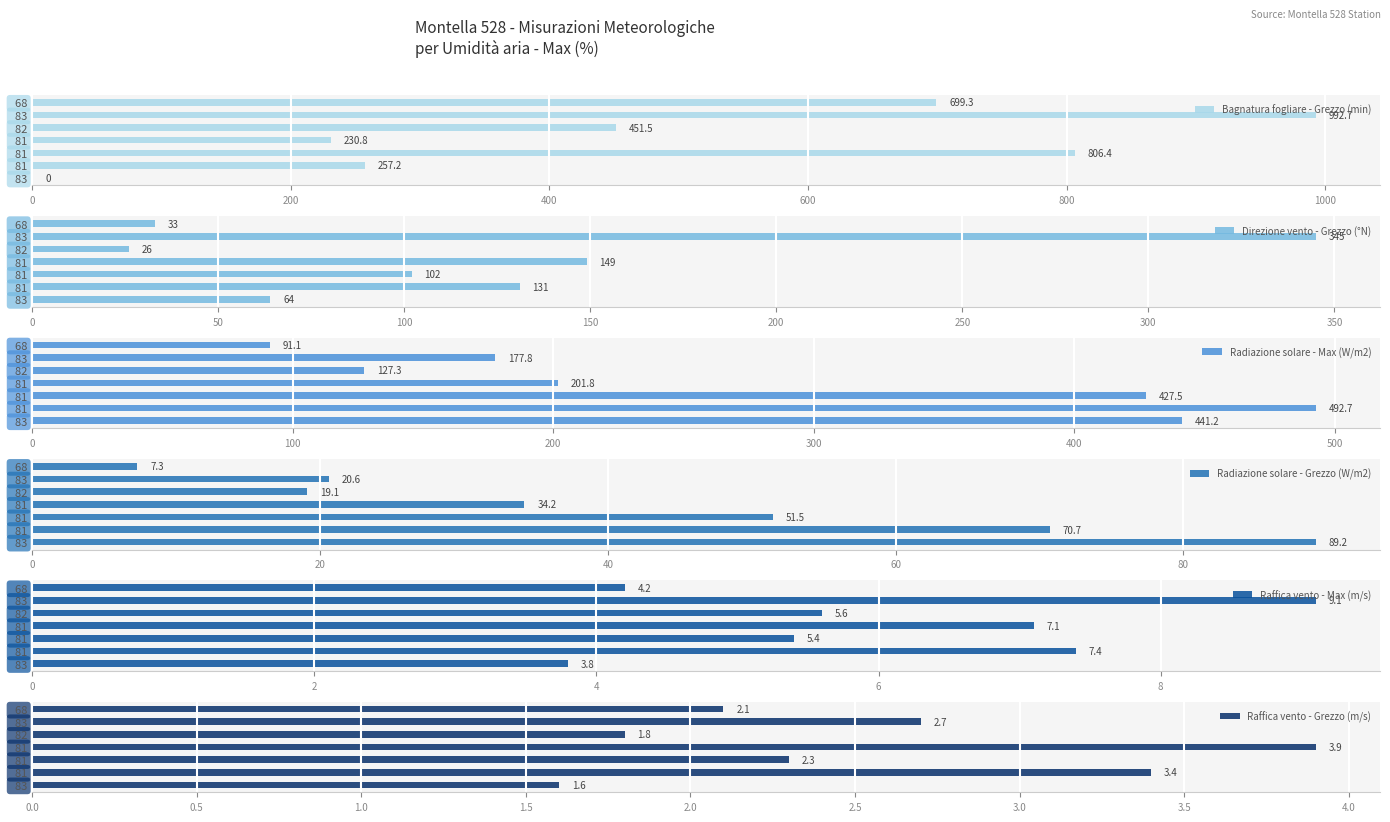

What is the sum of all Radiazione solare - Max (W/m2) values?

1959.4